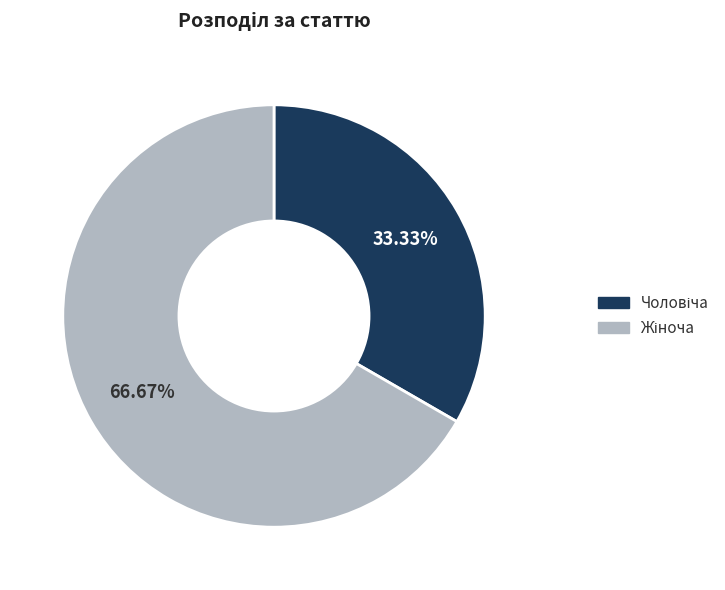

Is there any slice that represents more than half of the pie?

Yes